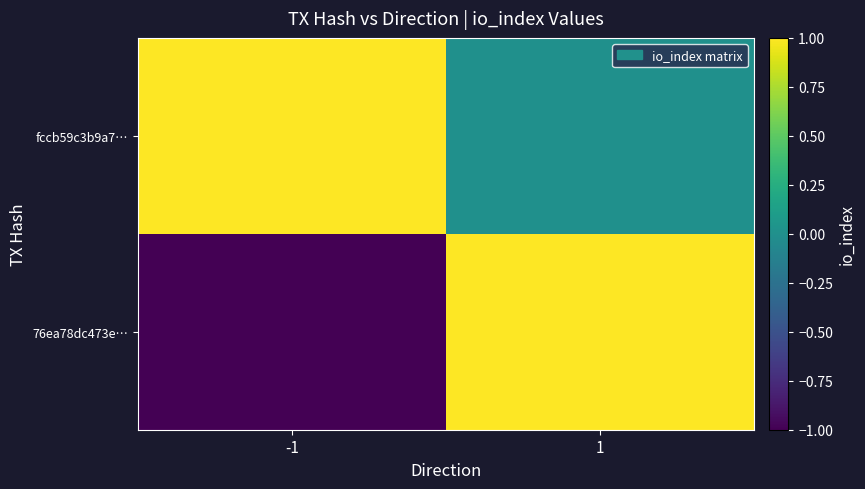

At how many categories does at least one series exceed 0?

2